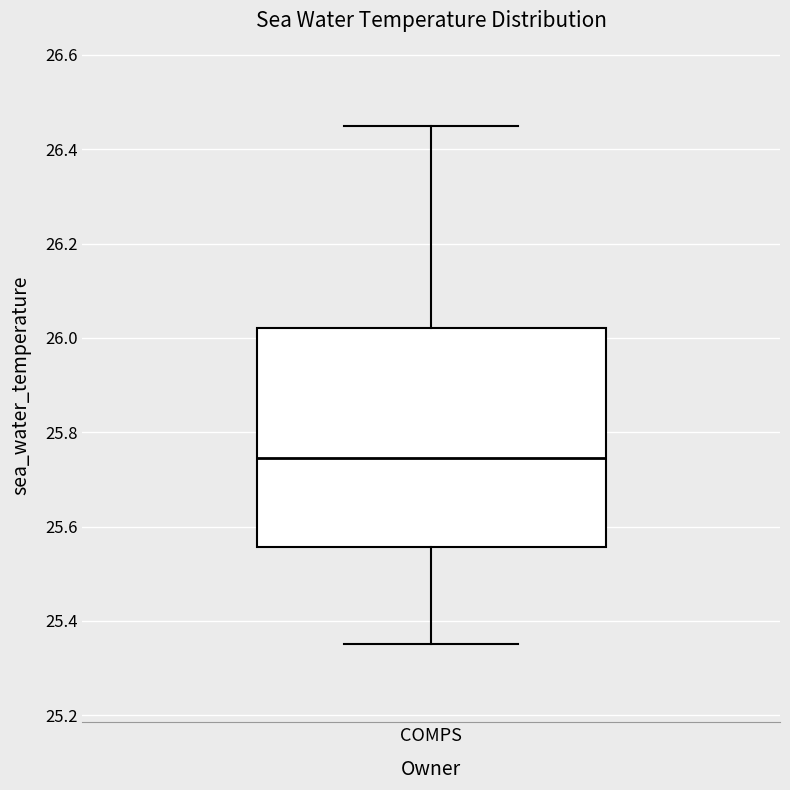

Transcribe this box plot: give where the median line is, the range the box spans, and where the two whiskers end, as read against the y-axis. The values are not printed on the chart, so give them approximately, as read against the axis.

median 25.74, box 25.56 to 26.02, whiskers 25.36 to 26.46